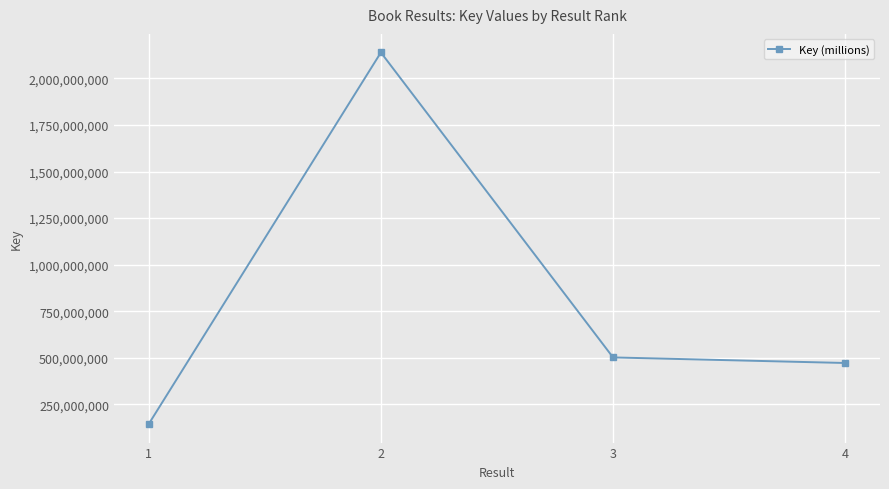

What is the average value?

814106309